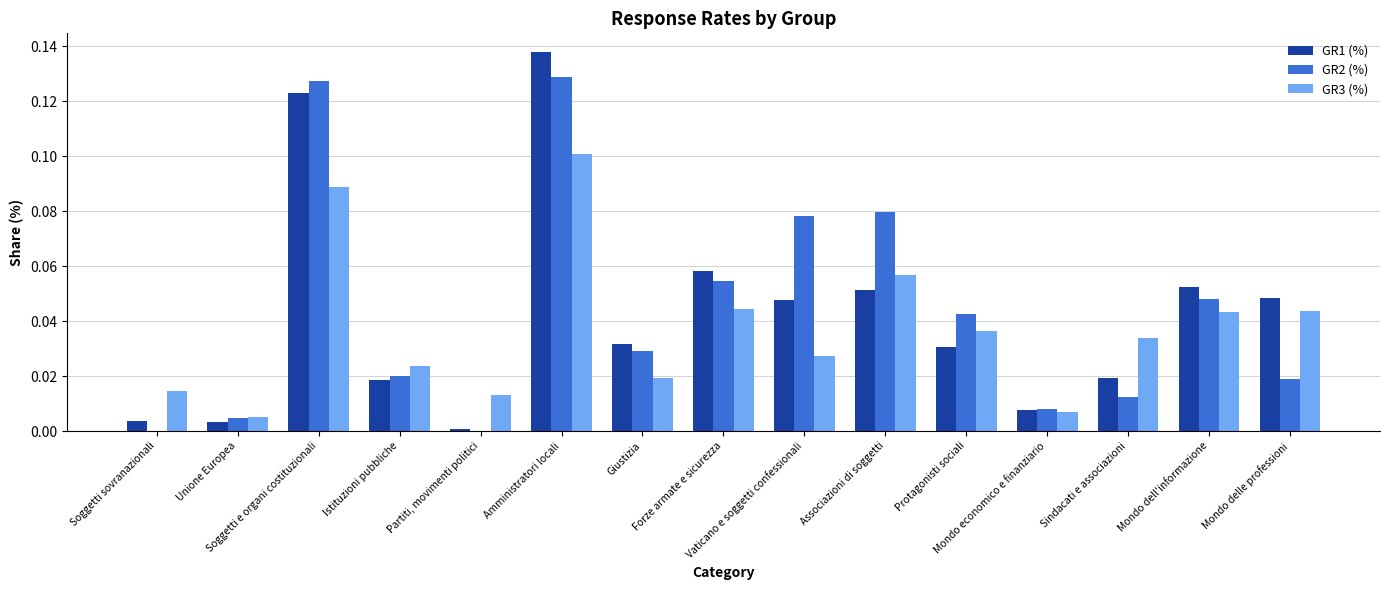

What is the sum of all GR3 (%) values?

0.6